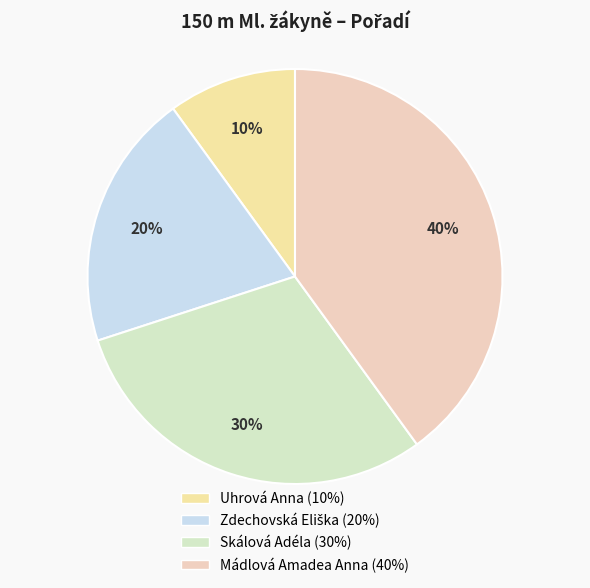

To the nearest percent, what percentage of the pie is Uhrová Anna?

10%